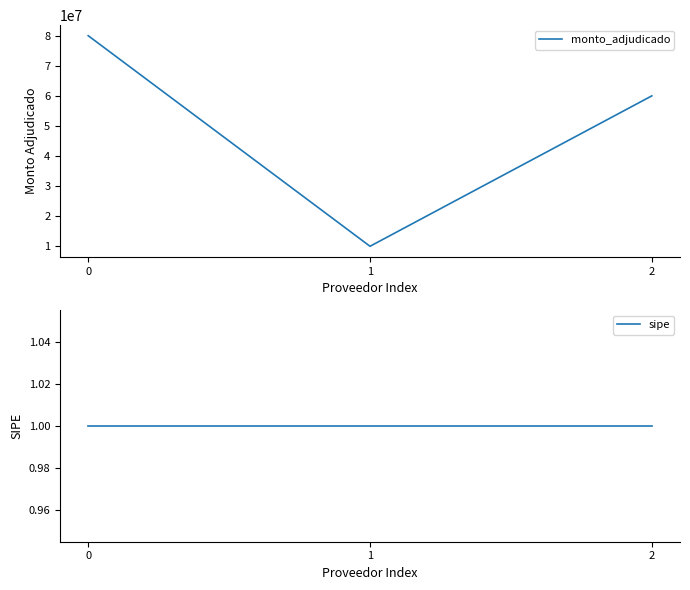

Read the monto_adjudicado value at 0.

80000000